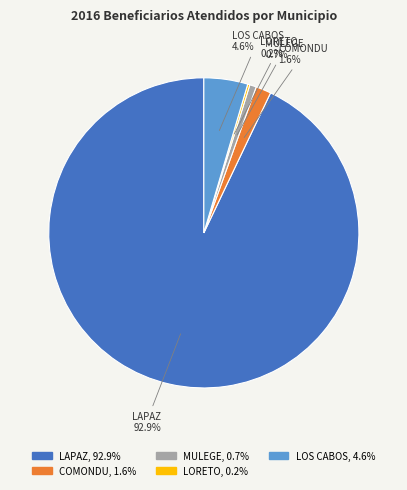

What percentage is the COMONDU slice, to the nearest percent?

2%